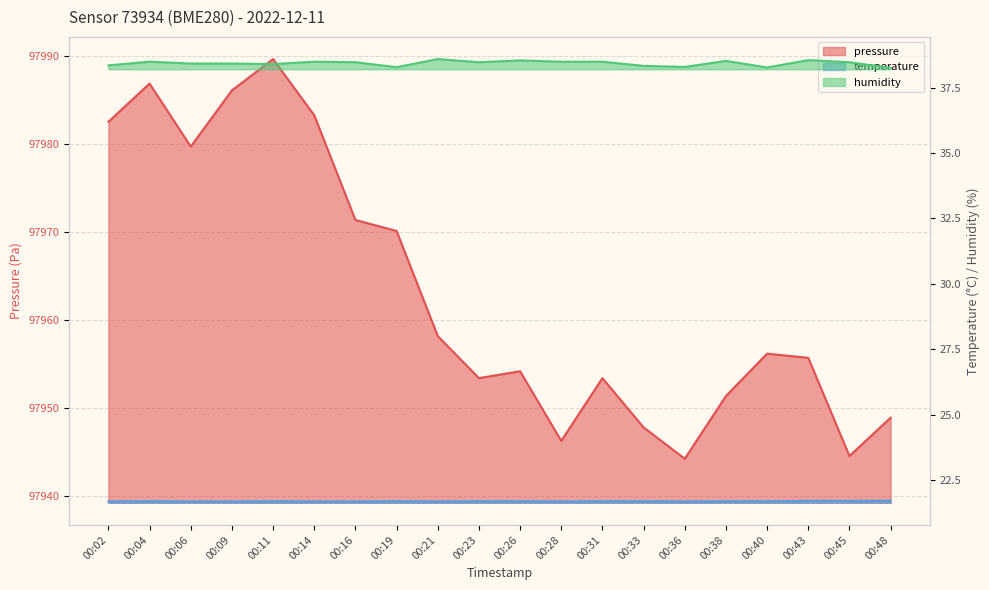

What is the minimum value shown in the chart?

21.7